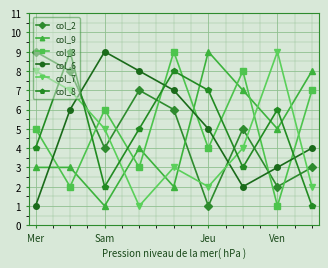

True or false: col_6 has more than 0 interior local peaks.

True